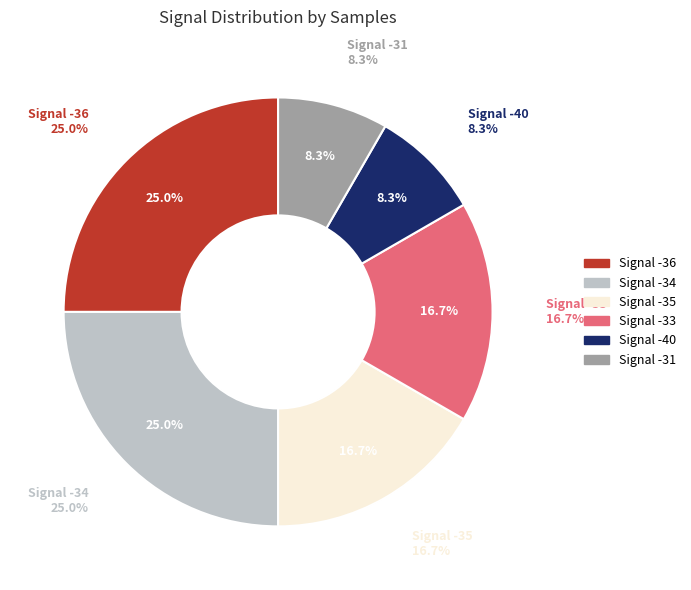

What is the ratio of the value at -35 to the value at -33?

1.0